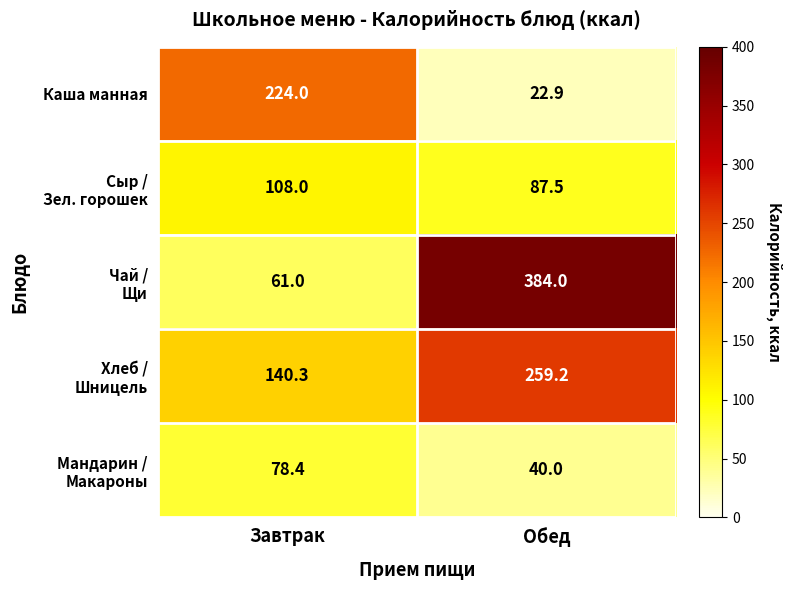

What is the difference between the highest and lowest values at Обед?

361.1